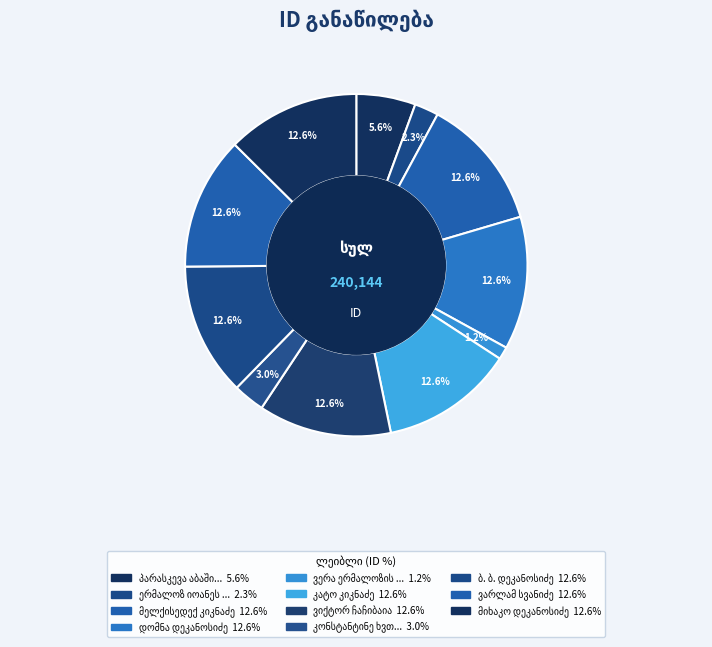

How many slices are in this pie chart?

11